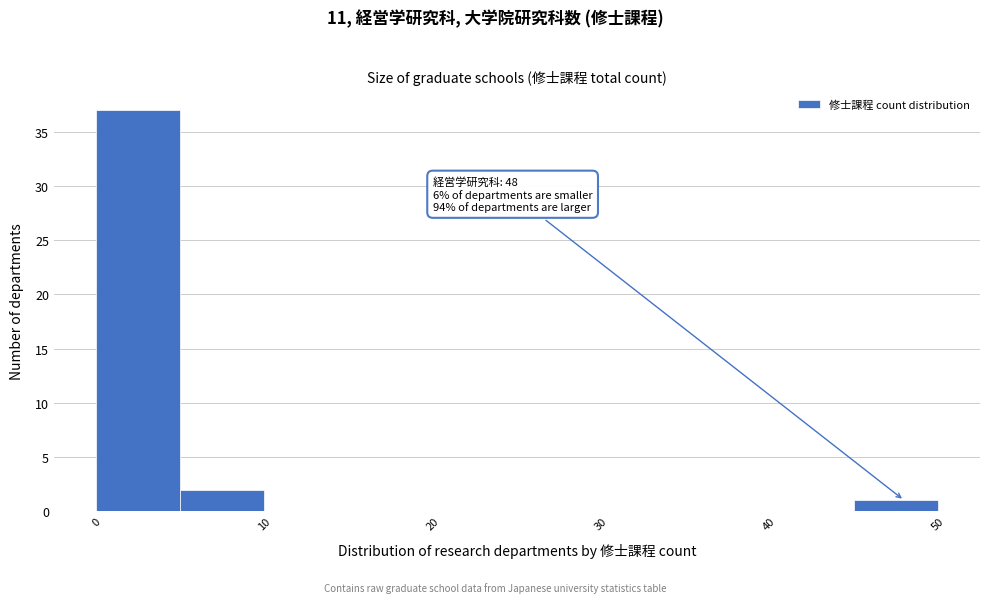

Over which range of the x-axis is the bar tallest?

0 to 5